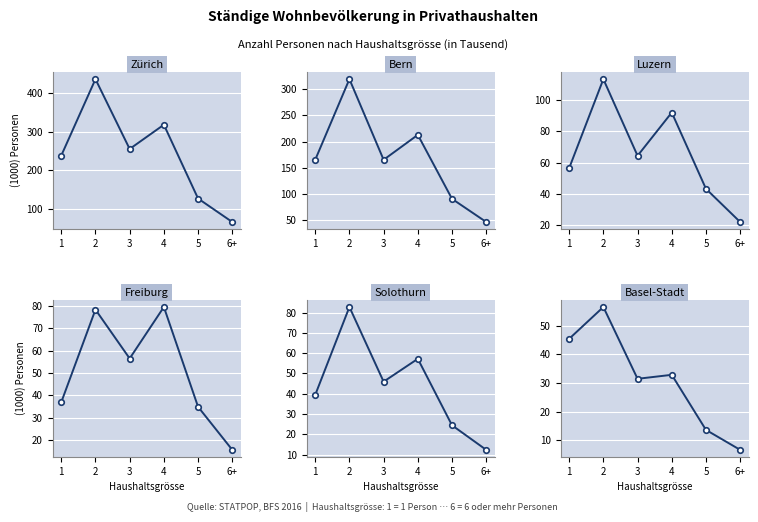

The value of Bern at 2 is 566.6. True or false?

False